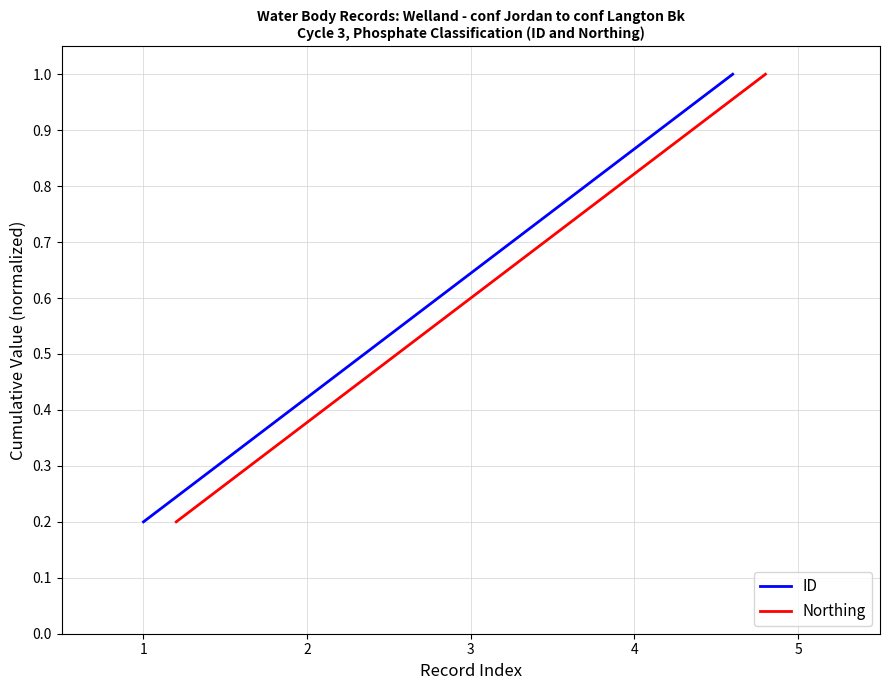

Which series has the largest range (max minus min)?

ID